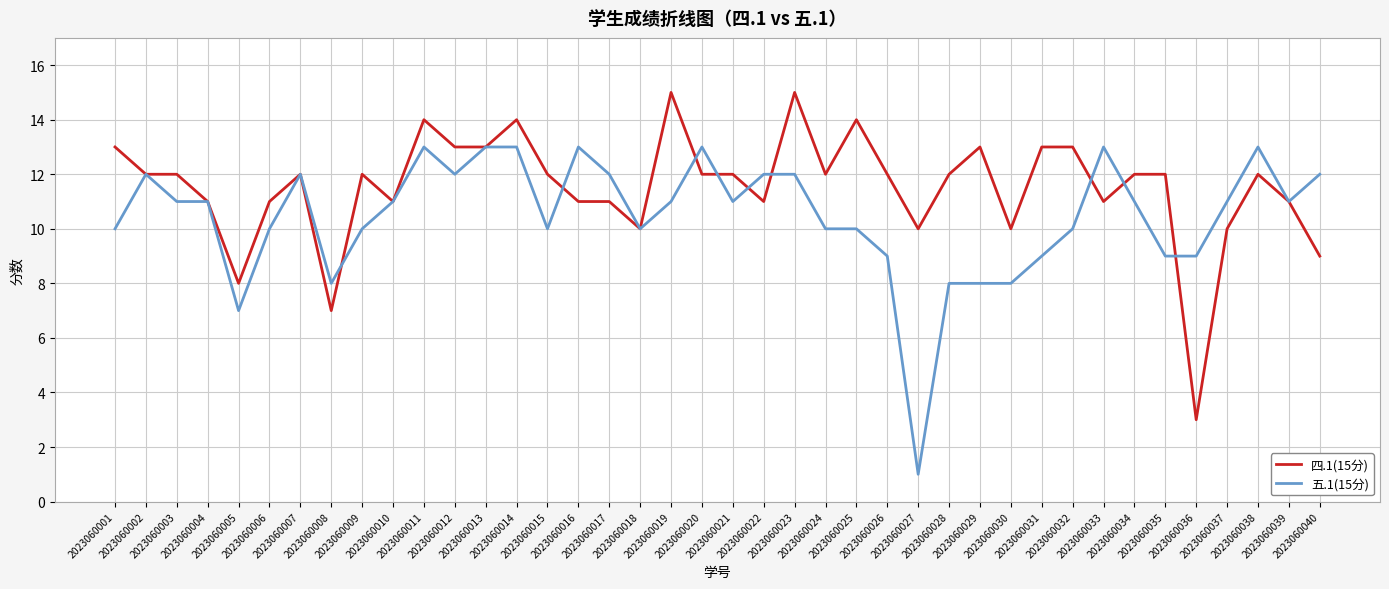

How many distinct data groups are displayed?

2